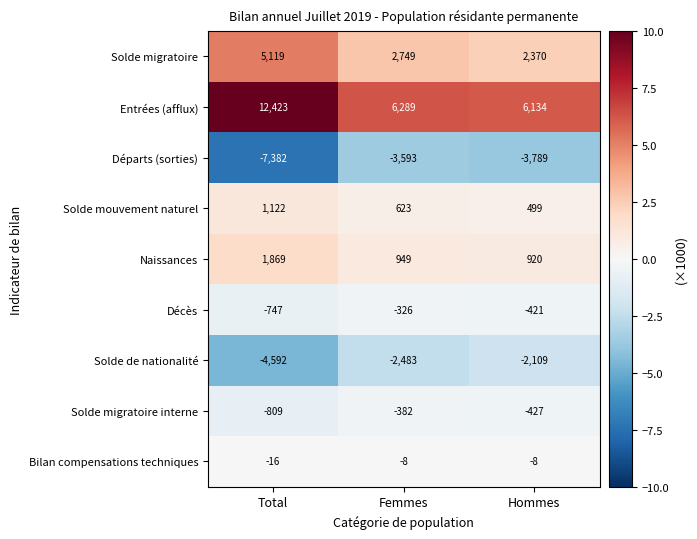

What is the difference between the maximum and minimum values in the Décès series?

421